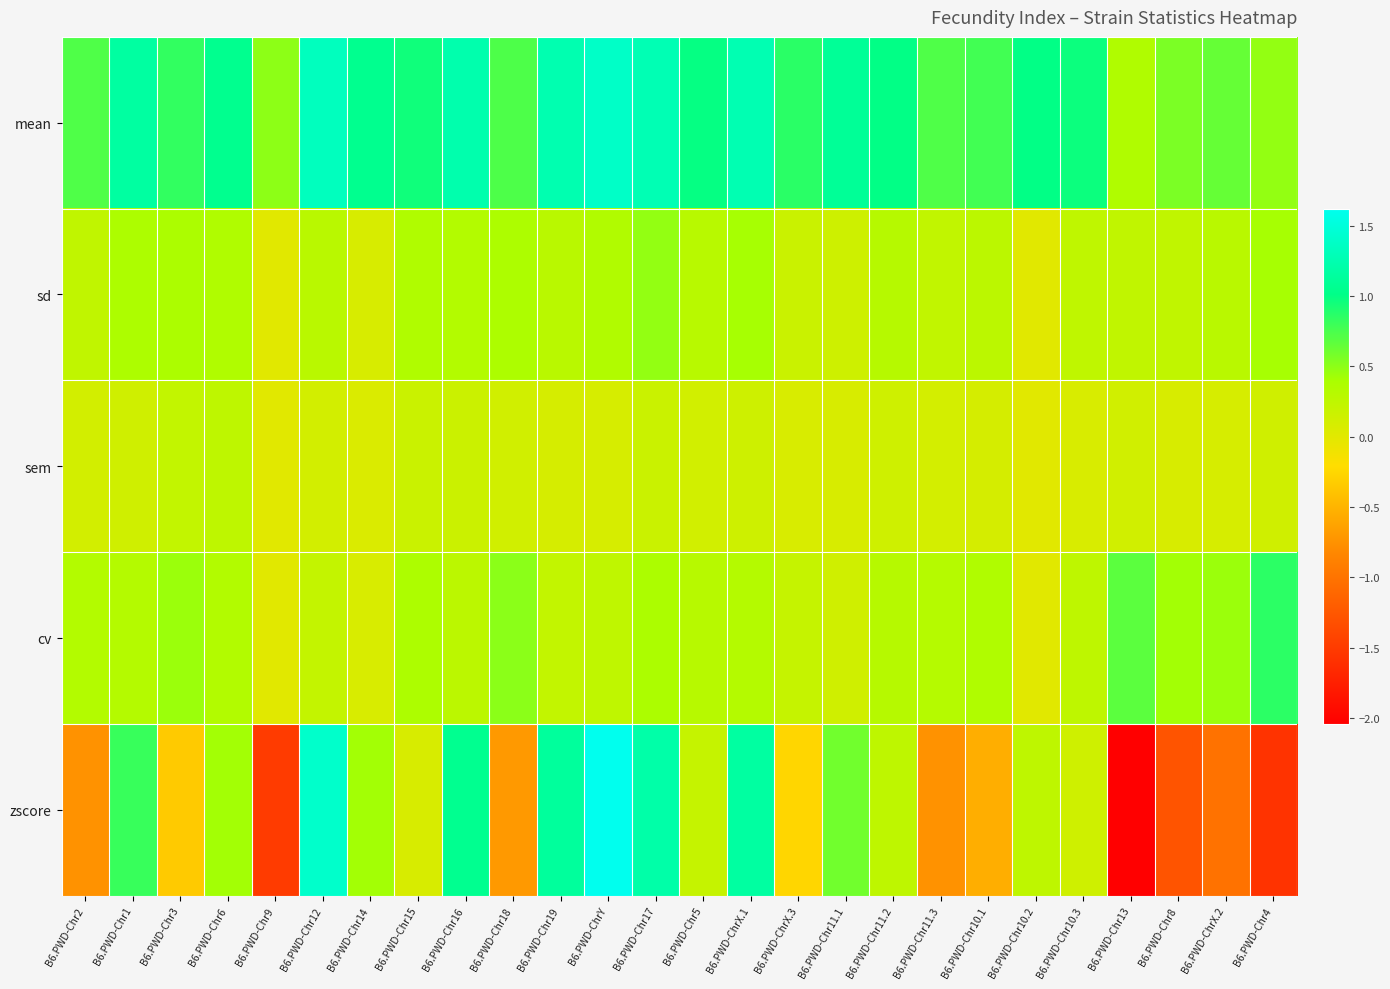

Which label corresponds to the smallest value in the chart?

B6.PWD-Chr13